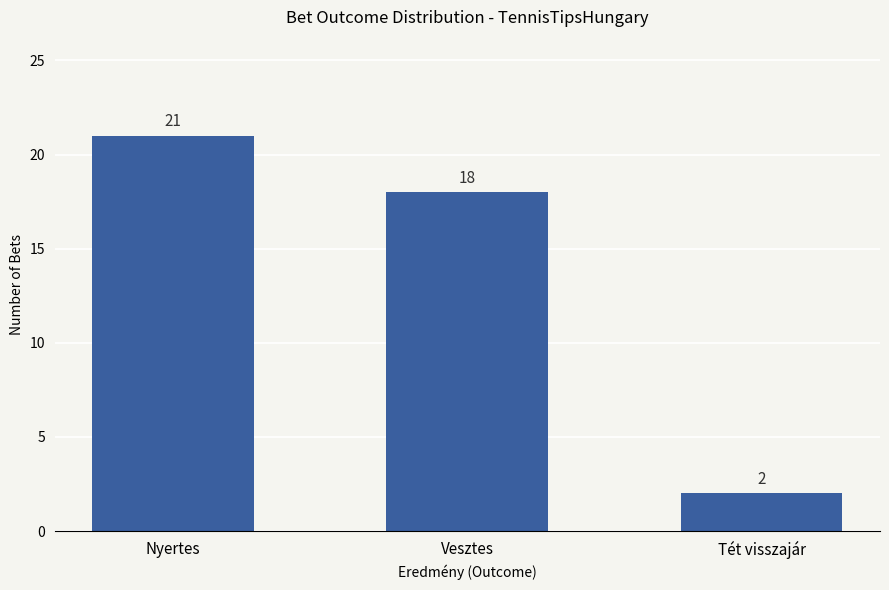

The value at Vesztes is 18. True or false?

True